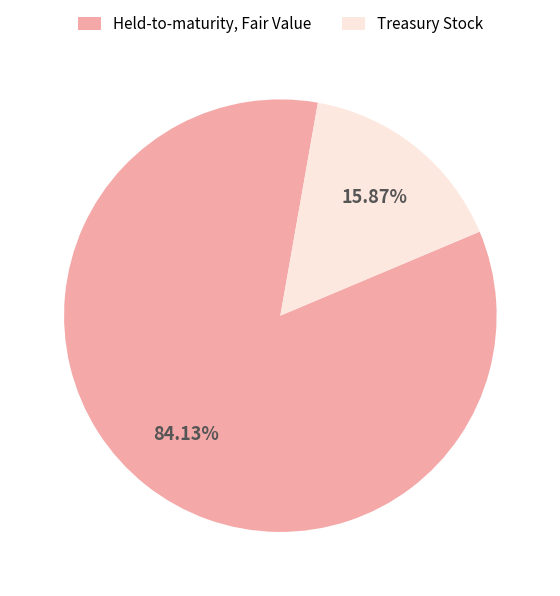

The Treasury Stock slice represents 10% of the pie. True or false?

False